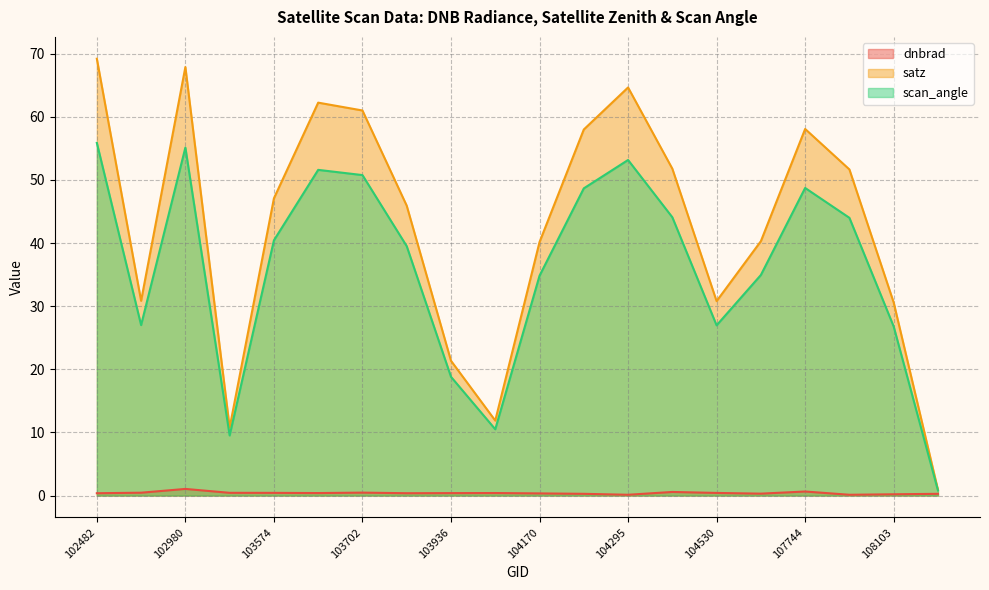

How many interior local peaks does the dnbrad series have?

5